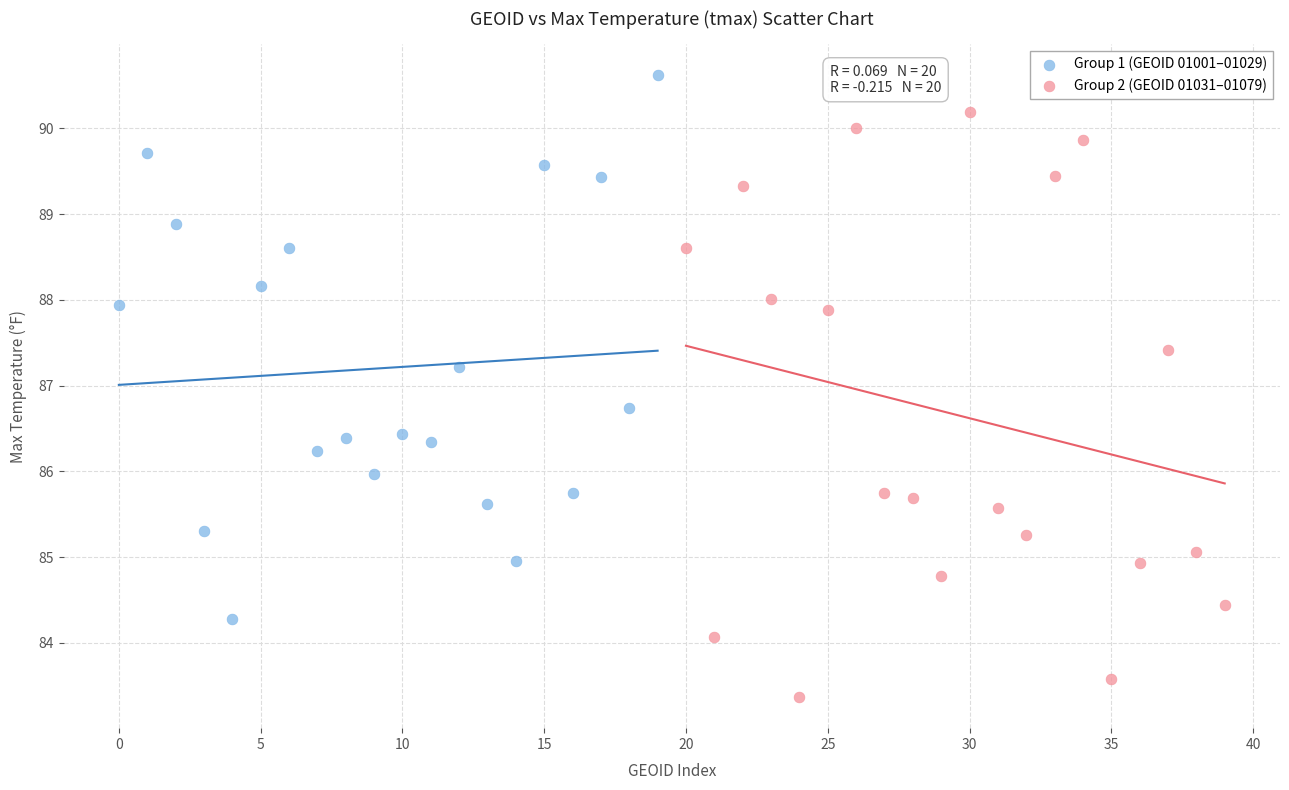

Which series contains the highest Y value?

Group 1 (GEOID 01001–01029)